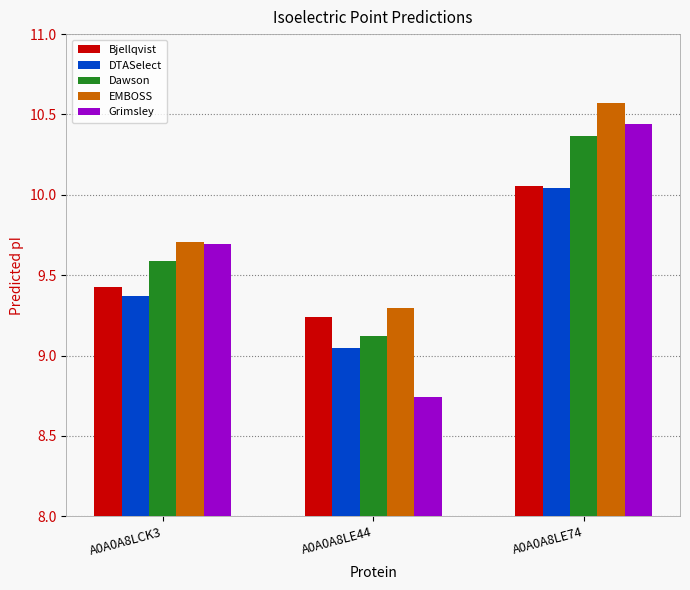

How many series are shown in this chart?

5